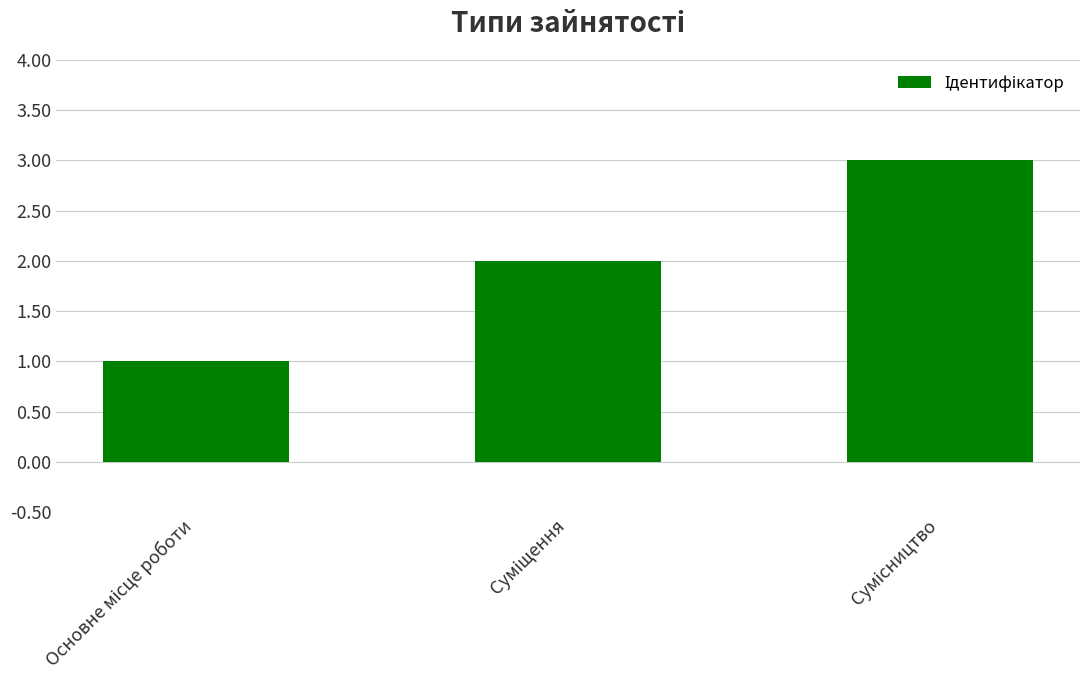

What is the greatest value displayed?

3